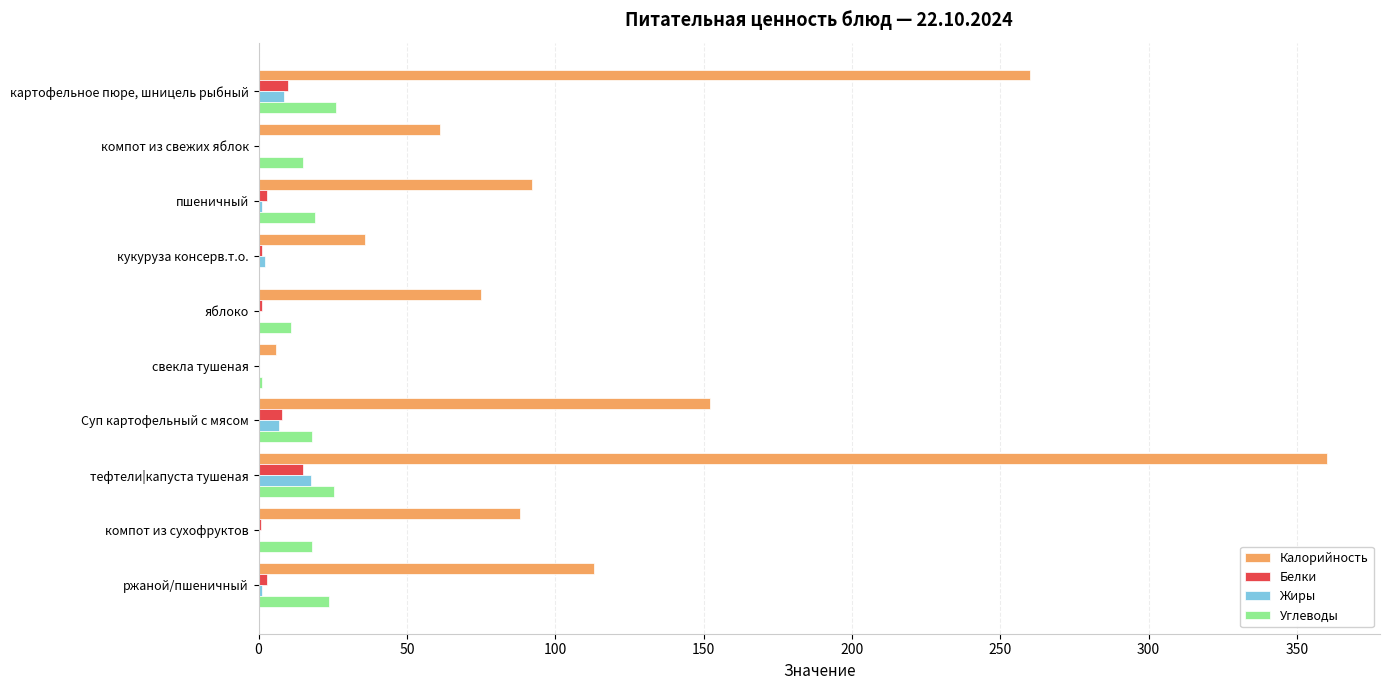

True or false: Белки has a value of 0.0 at компот из свежих яблок.

True